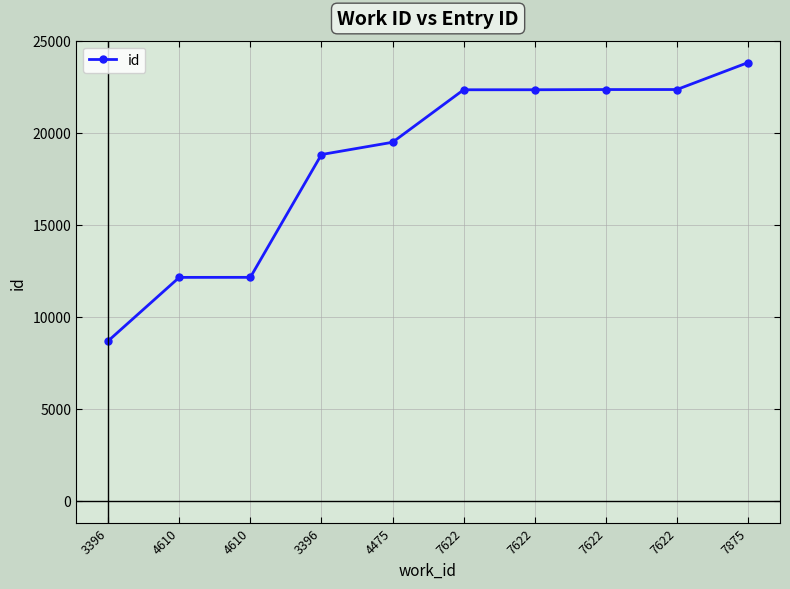

The chart shows a value of 18812 at 3396. True or false?

True